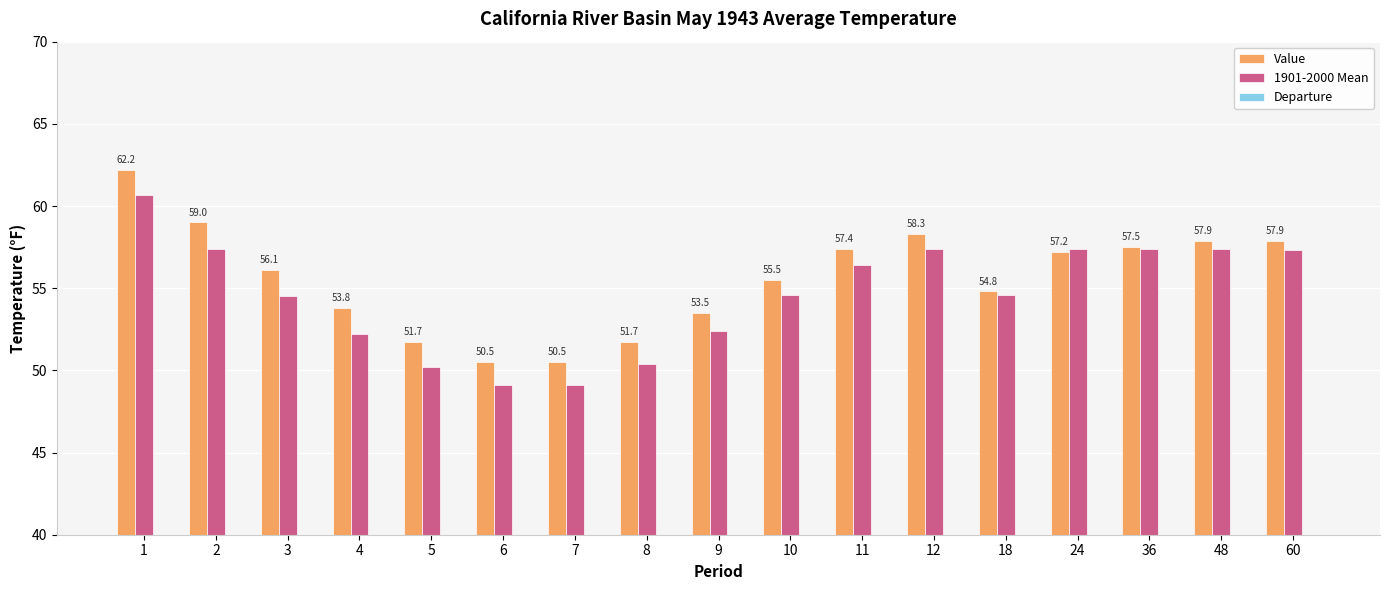

List the labels in order of Value value, smallest first.

6, 7, 5, 8, 9, 4, 18, 10, 3, 24, 11, 36, 48, 60, 12, 2, 1